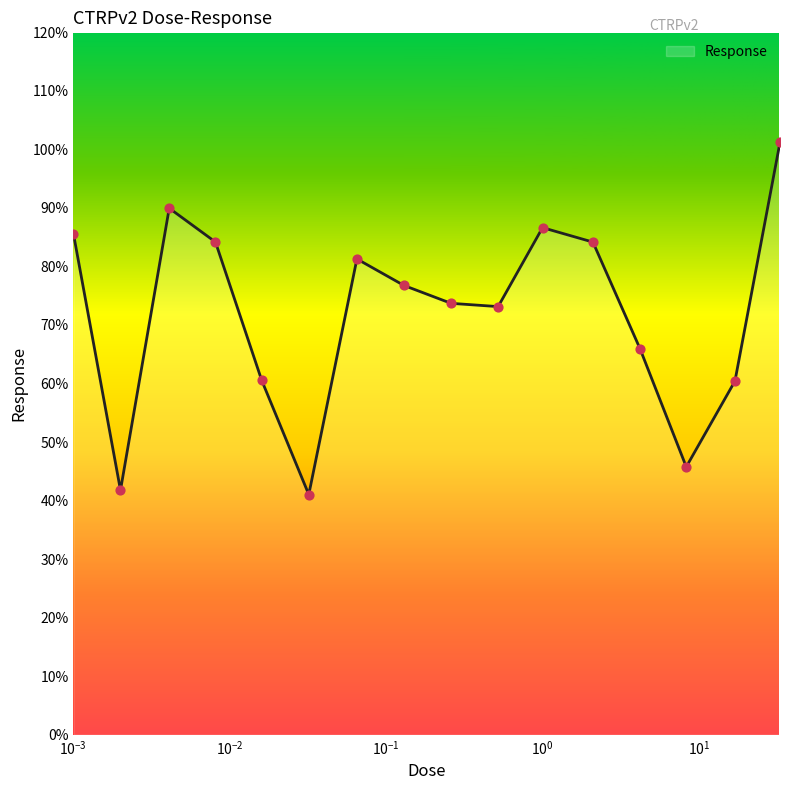

What is the maximum value shown in the chart?

101.2